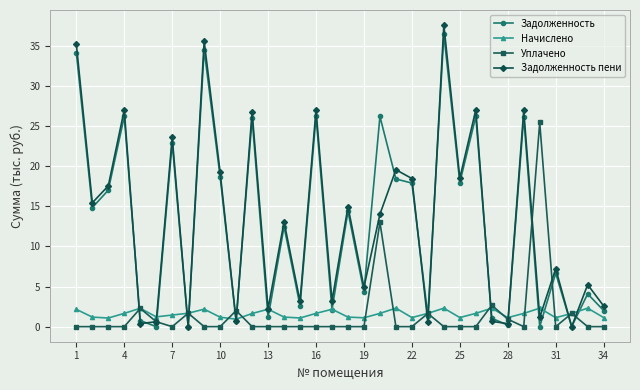

In Задолженность пени, how many points are higher than both neighbors (excluding endpoints)?

13